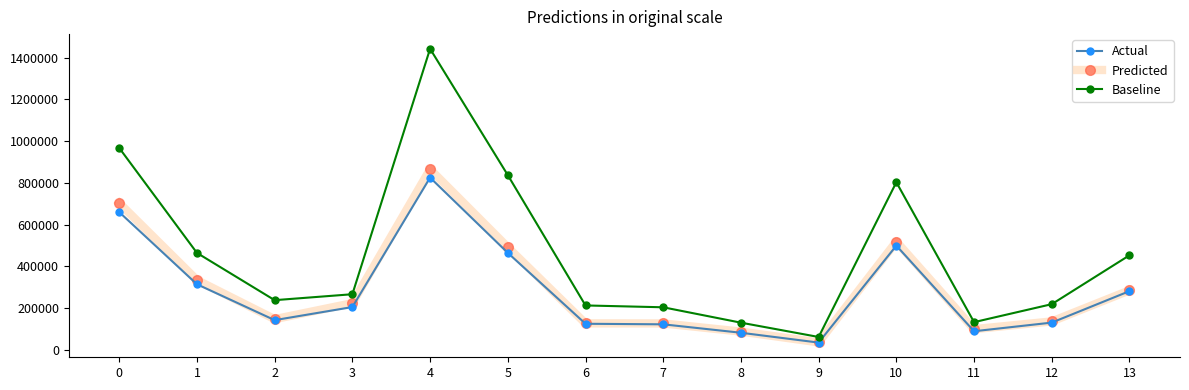

What are all the series names shown in the legend?

Actual, Predicted, Baseline